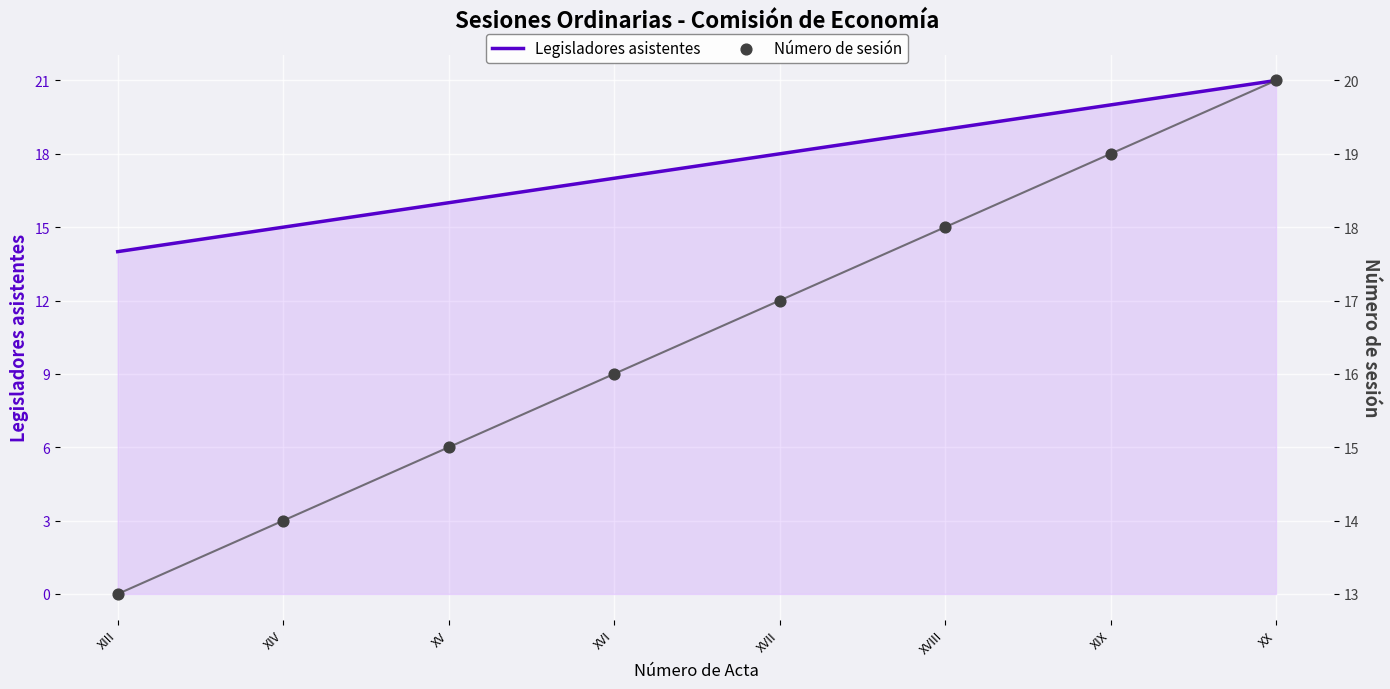

At how many categories does at least one series exceed 20?

1